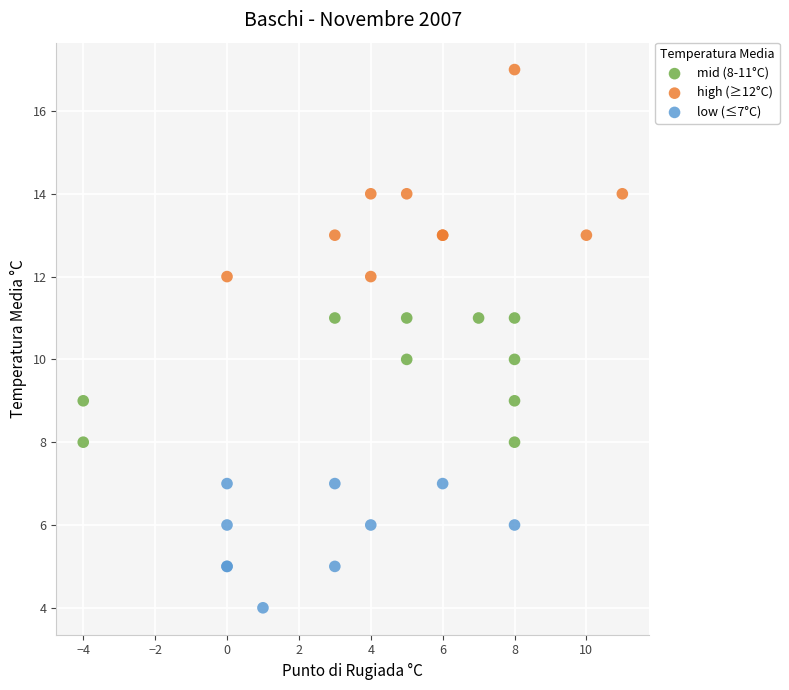

Which series reaches the minimum Y coordinate?

low (≤7°C)